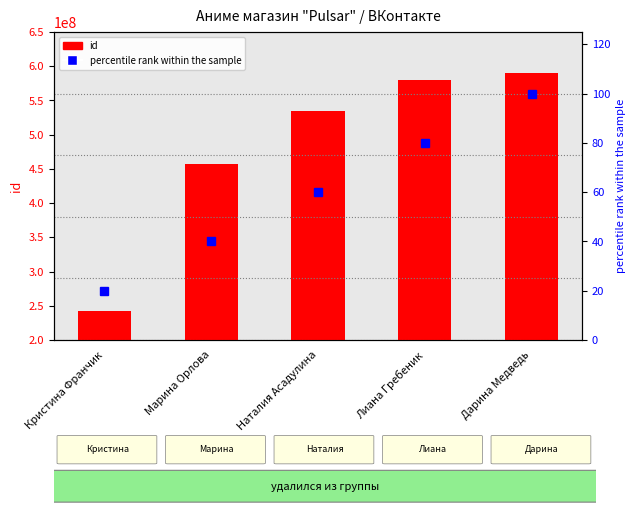

What is the sum of the values at Кристина Франчик and Дарина Медведь?

832569370